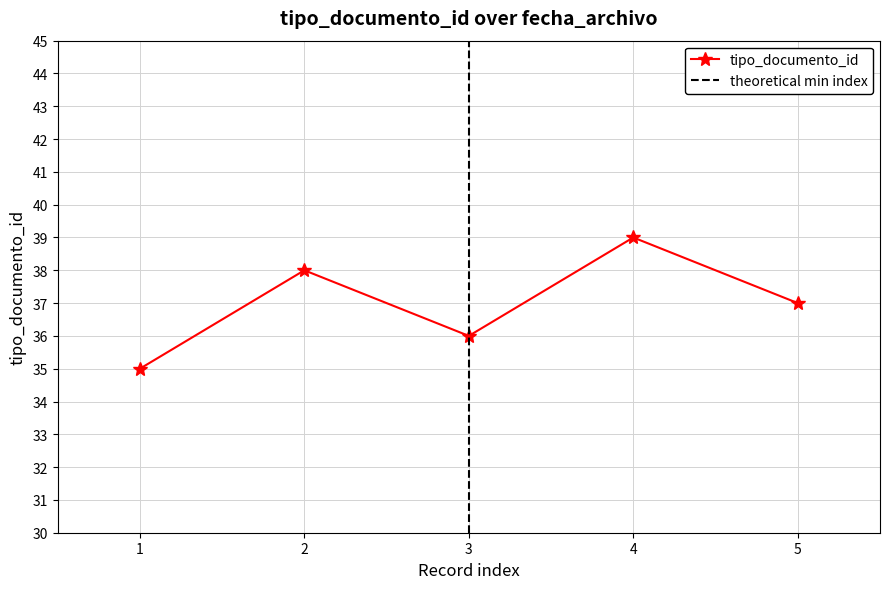

How many interior local peaks does the tipo_documento_id series have?

2